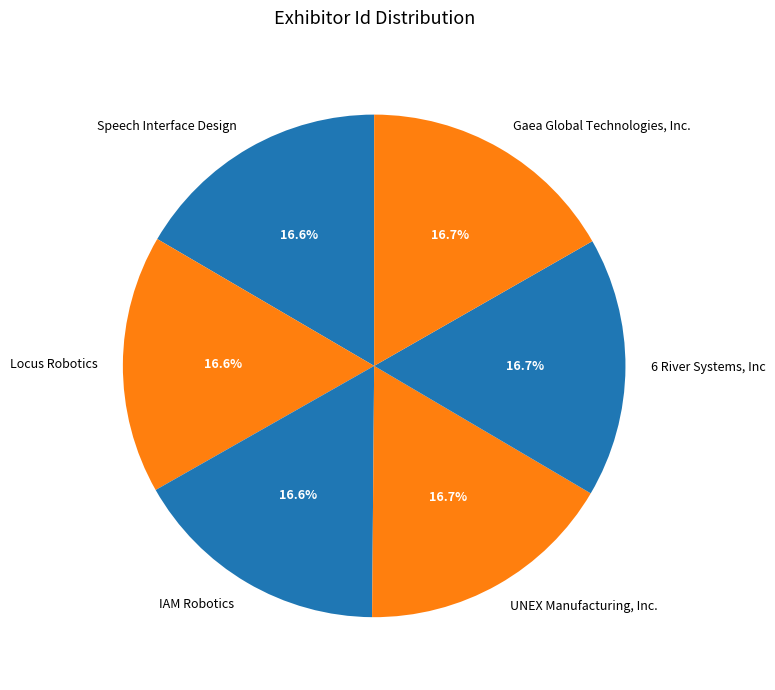

Does Locus Robotics represent more than half of the total?

No